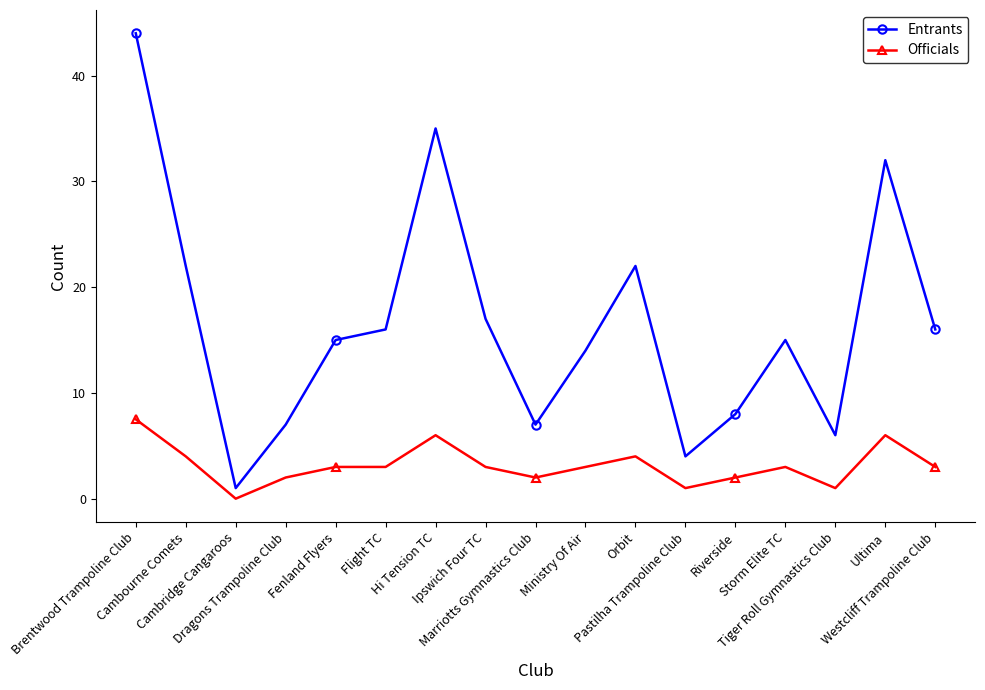

What is the label of the 6th point from the left?

Flight TC